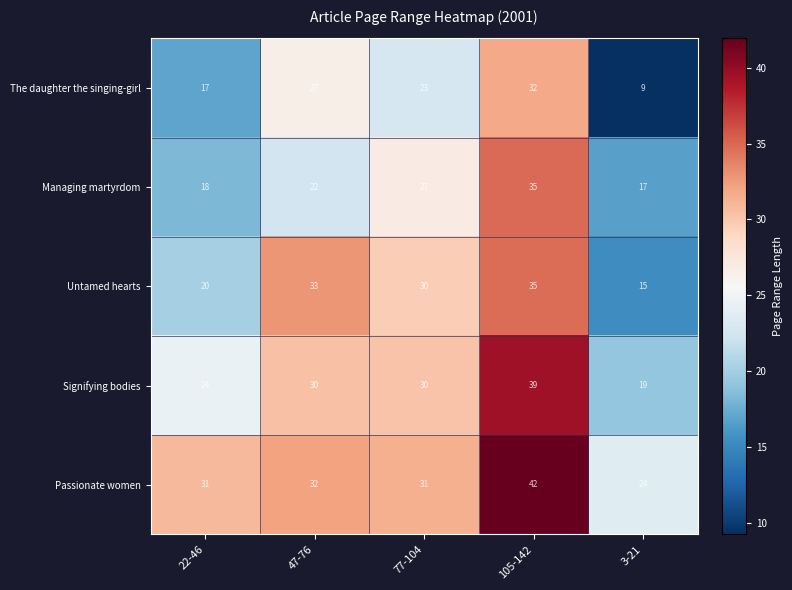

What is the difference between the Passionate women values at 105-142 and 3-21?

18